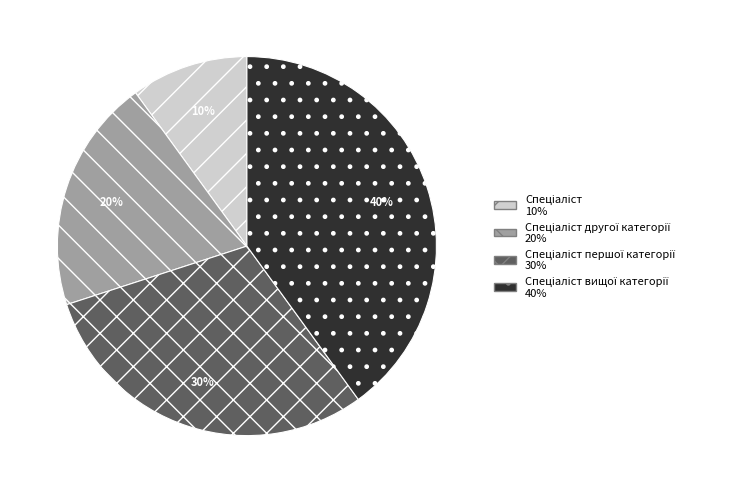

To the nearest percent, what is the average slice percentage?

25%